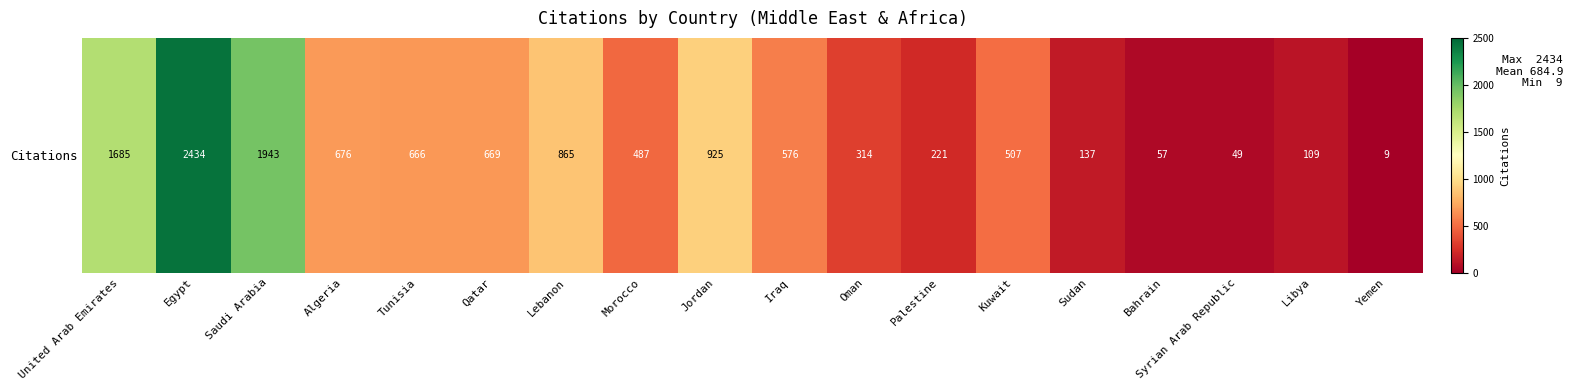

The chart shows a value of 3 at Yemen. True or false?

False